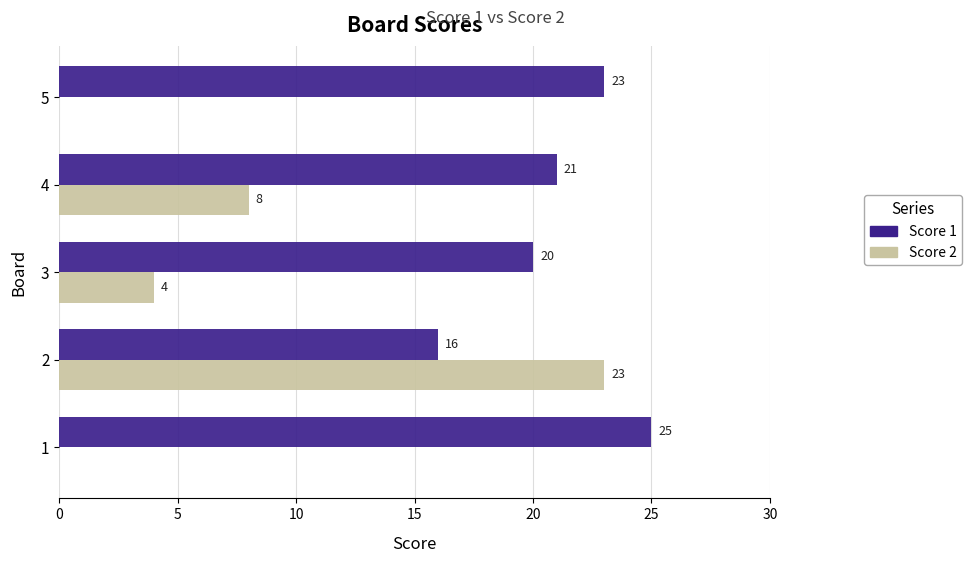

Is the value of Score 1 at 3 greater than the value of Score 2 at 1?

Yes